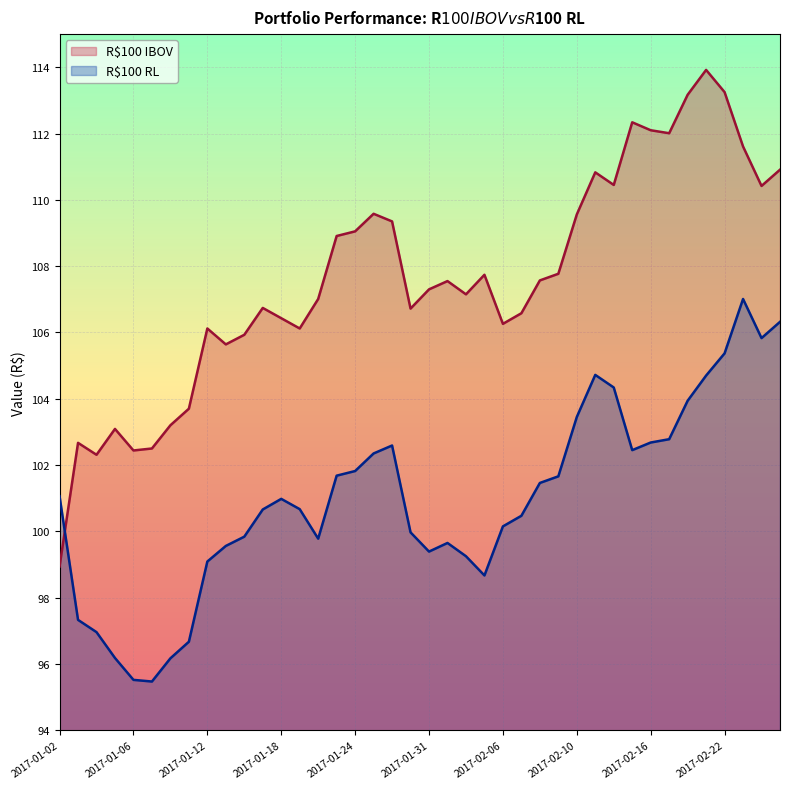

Which series changed the most between 2017-01-18 and 2017-02-13?

R$100 IBOV